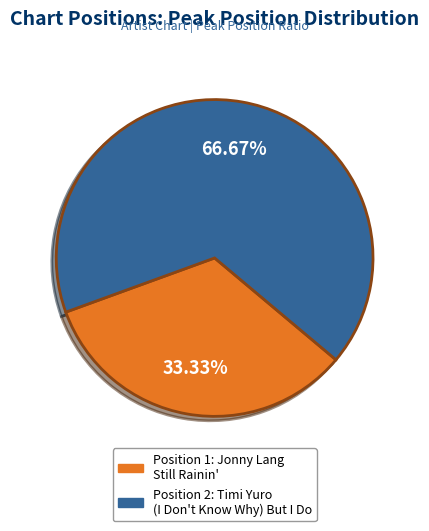

Is there any slice that represents more than half of the pie?

Yes